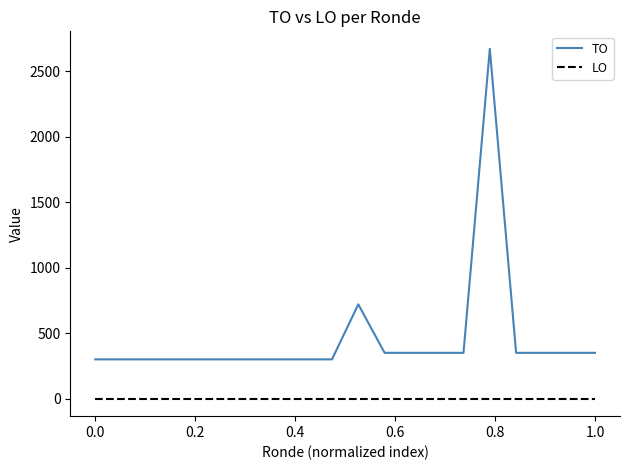

True or false: TO and LO cross at least once.

False